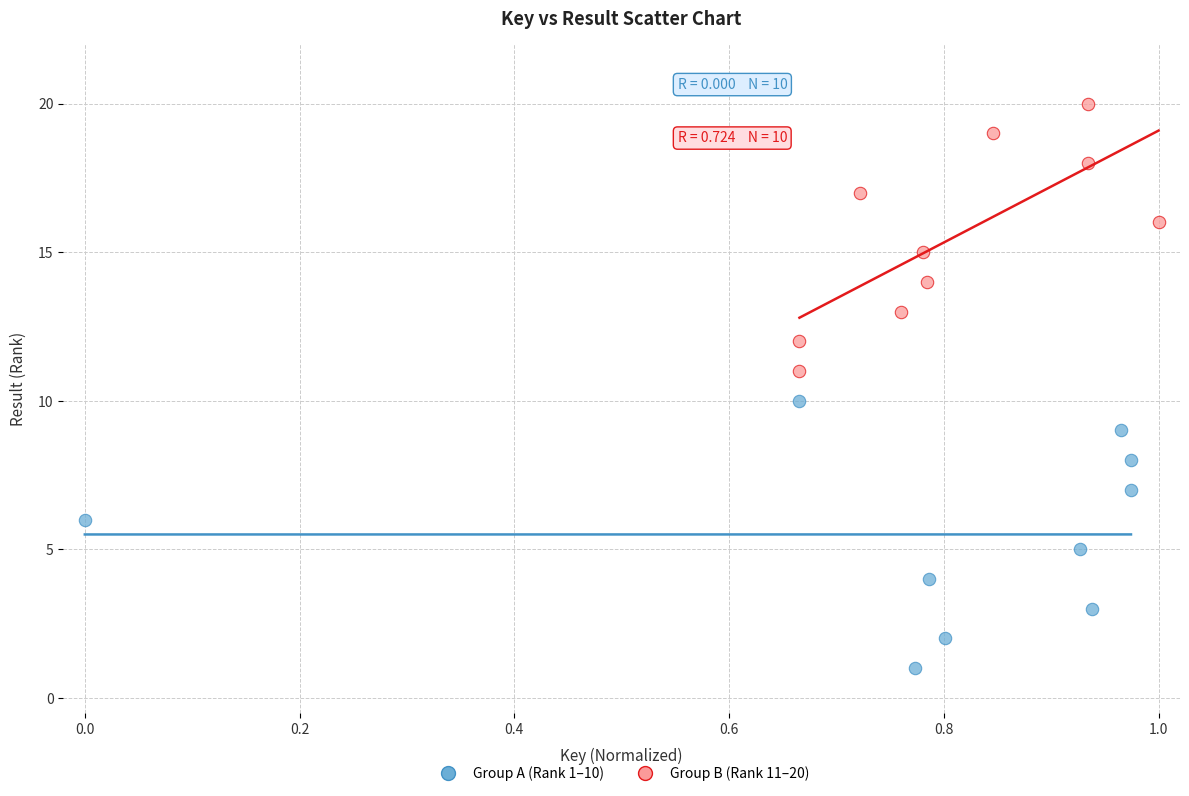

Which series reaches the minimum Y coordinate?

Group A (Rank 1–10)